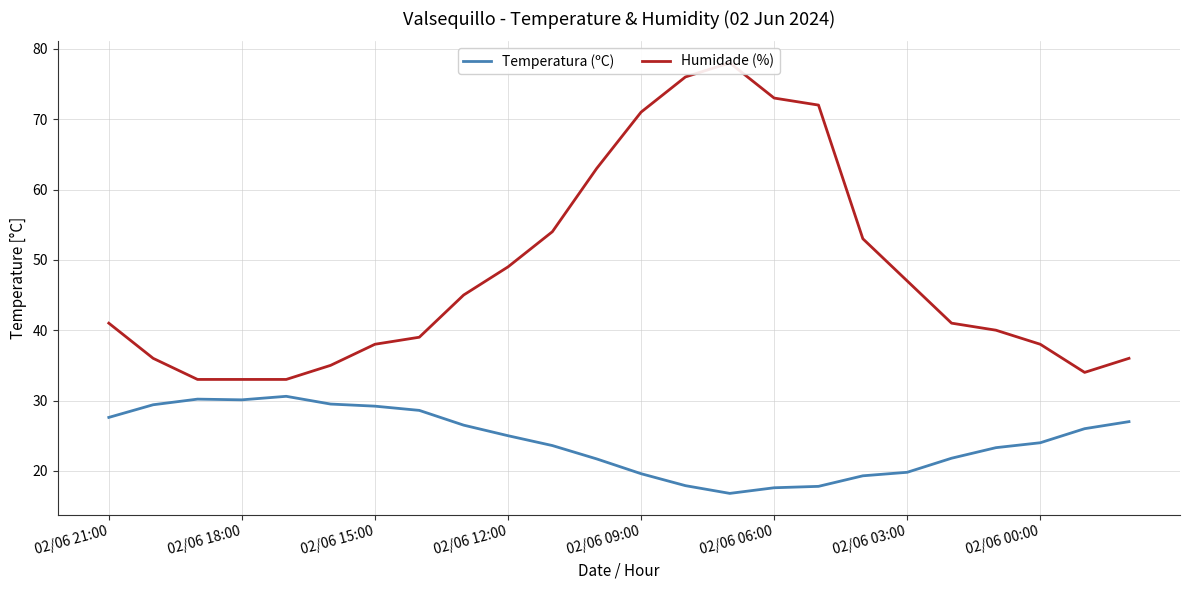

Where does the Humidade (%) series first go above 41?

8